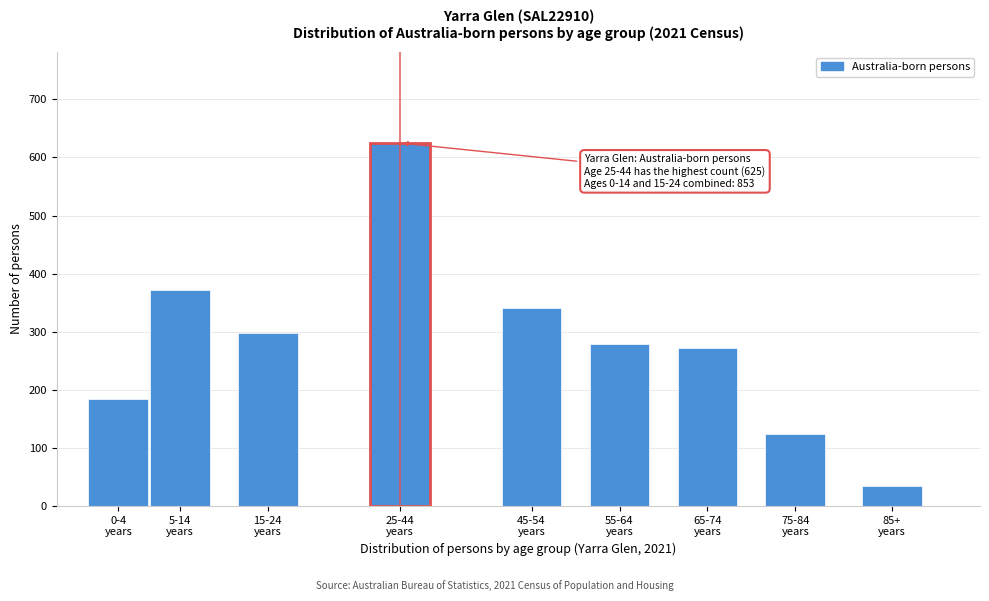

Reading right to left, extract all data points from this chart.

34	124	271	279	341	625	297	372	184